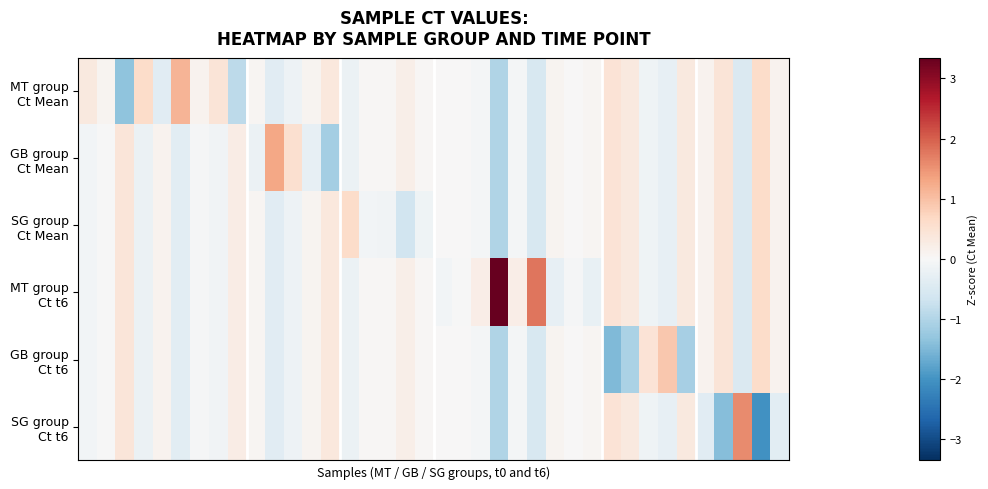

How many categories are shown in the chart?

38